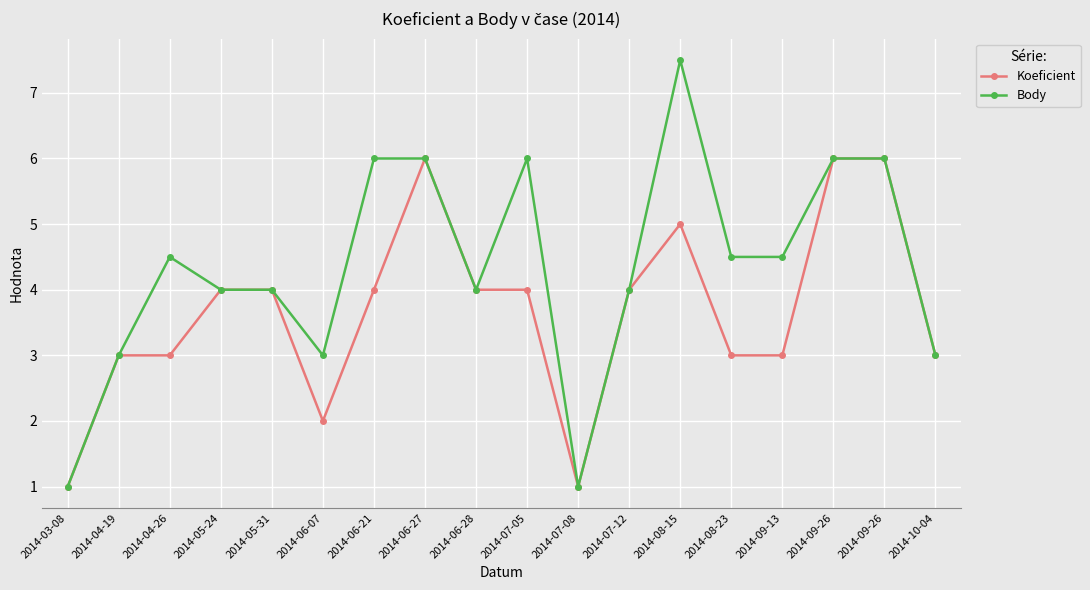

At which label does Koeficient reach its minimum?

2014-03-08